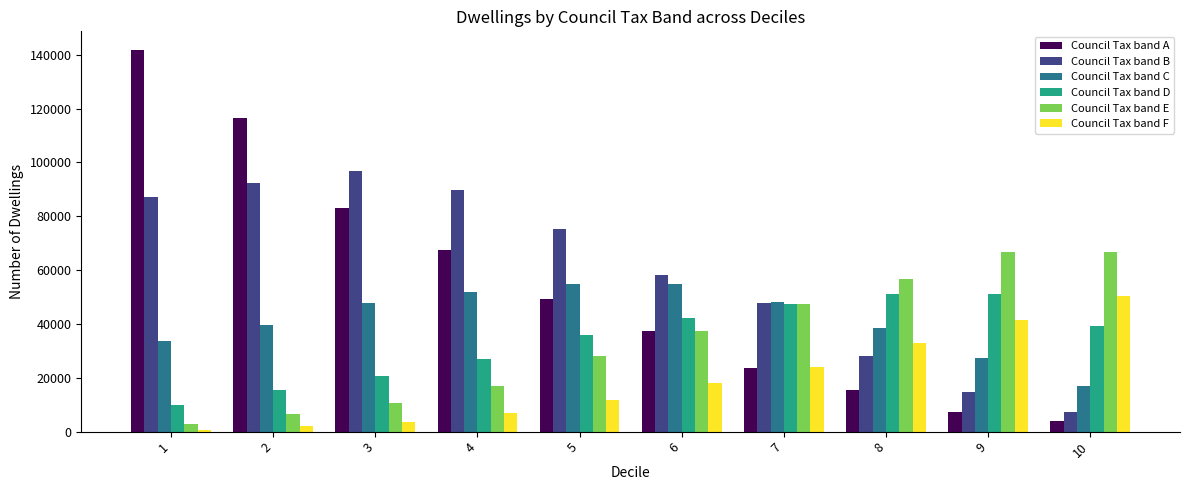

What value does the Council Tax band F series have at 3, to the nearest 10?

3590